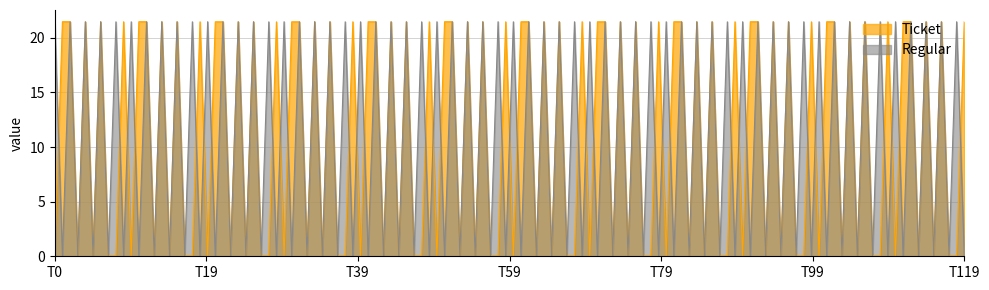

What is the greatest value displayed?

21.5